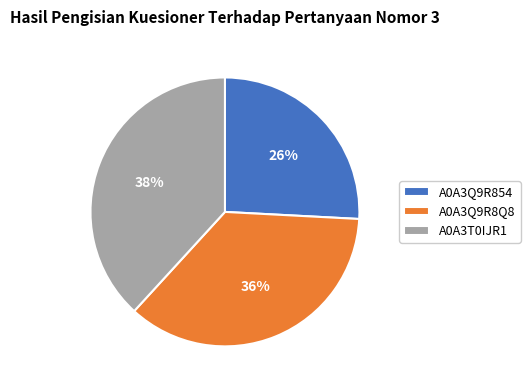

How many slices are in this pie chart?

3